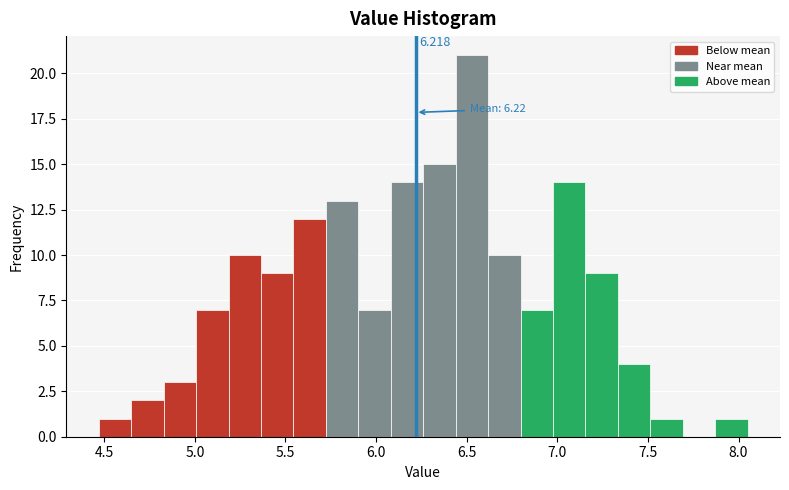

Read against the x-axis, roughly where is the centre of the tallest bar?

6.55